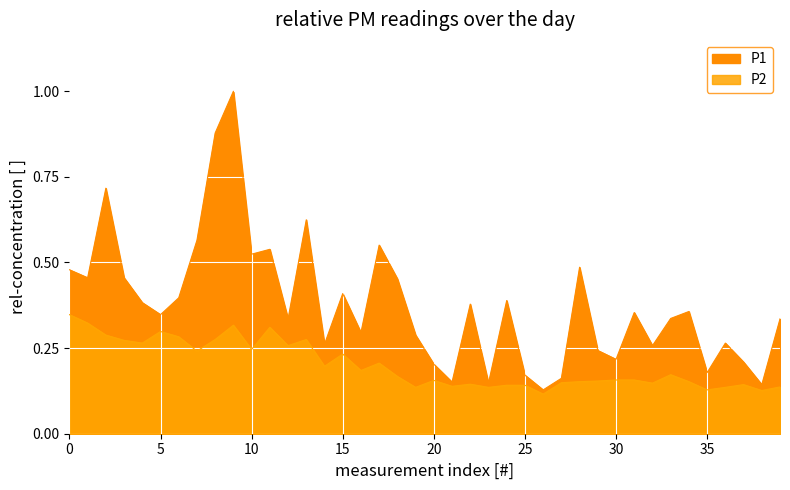

At 11:40, list the series in order from smallest to largest.

P2, P1